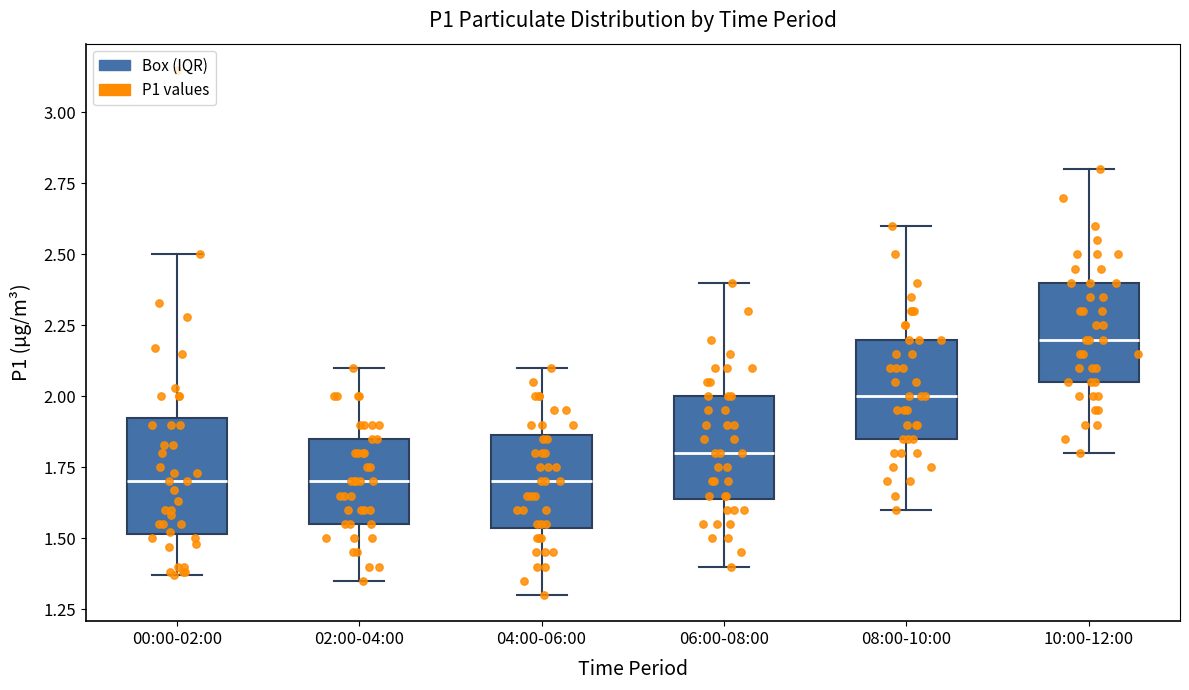

Where is the upper edge of the box for 10:00-12:00 on the y-axis? The values are not printed on the chart, so give them approximately, as read against the axis.

2.40